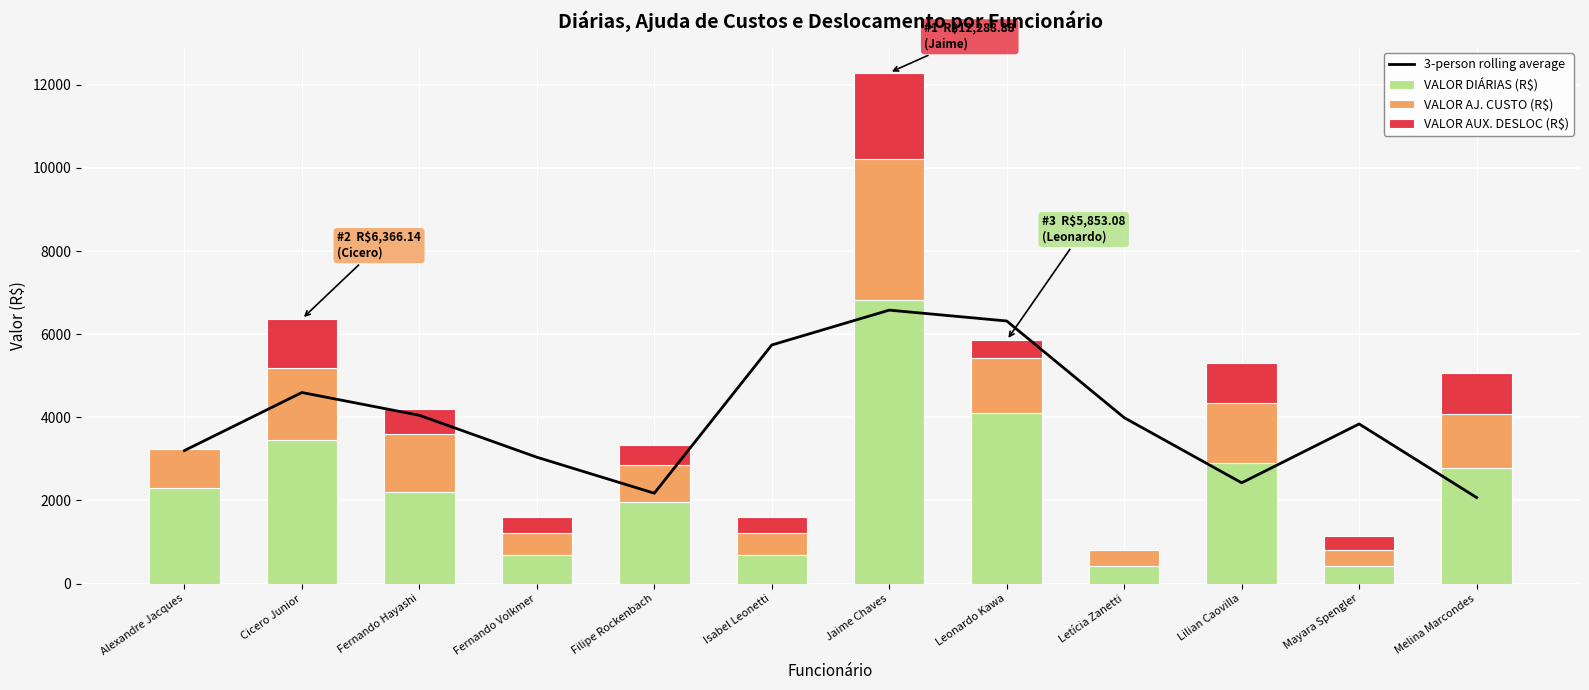

Count the number of categories in the chart.

12